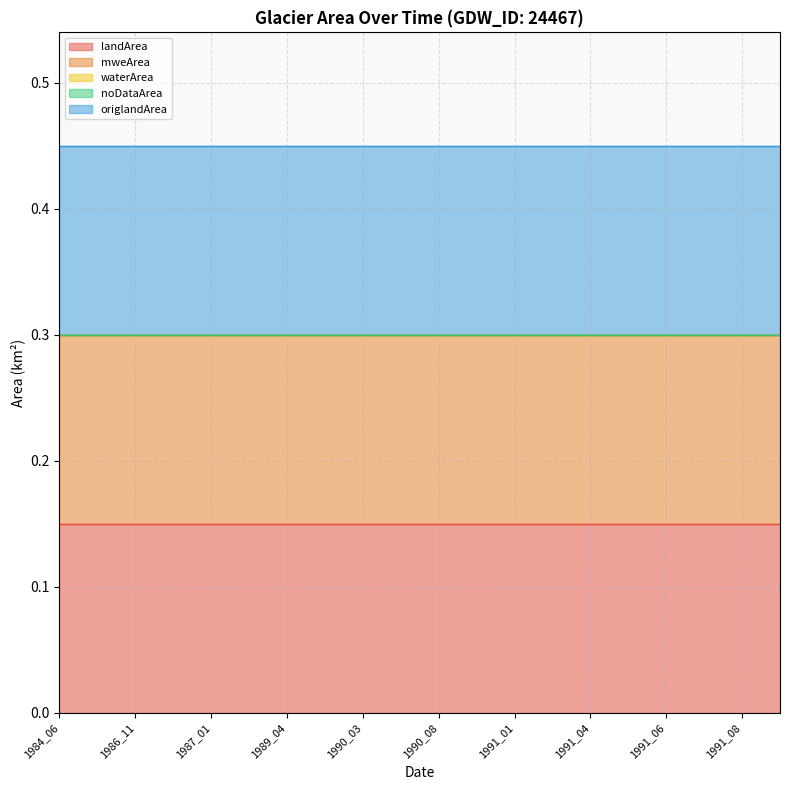

At which category is the sum across all series the highest?

1984_06